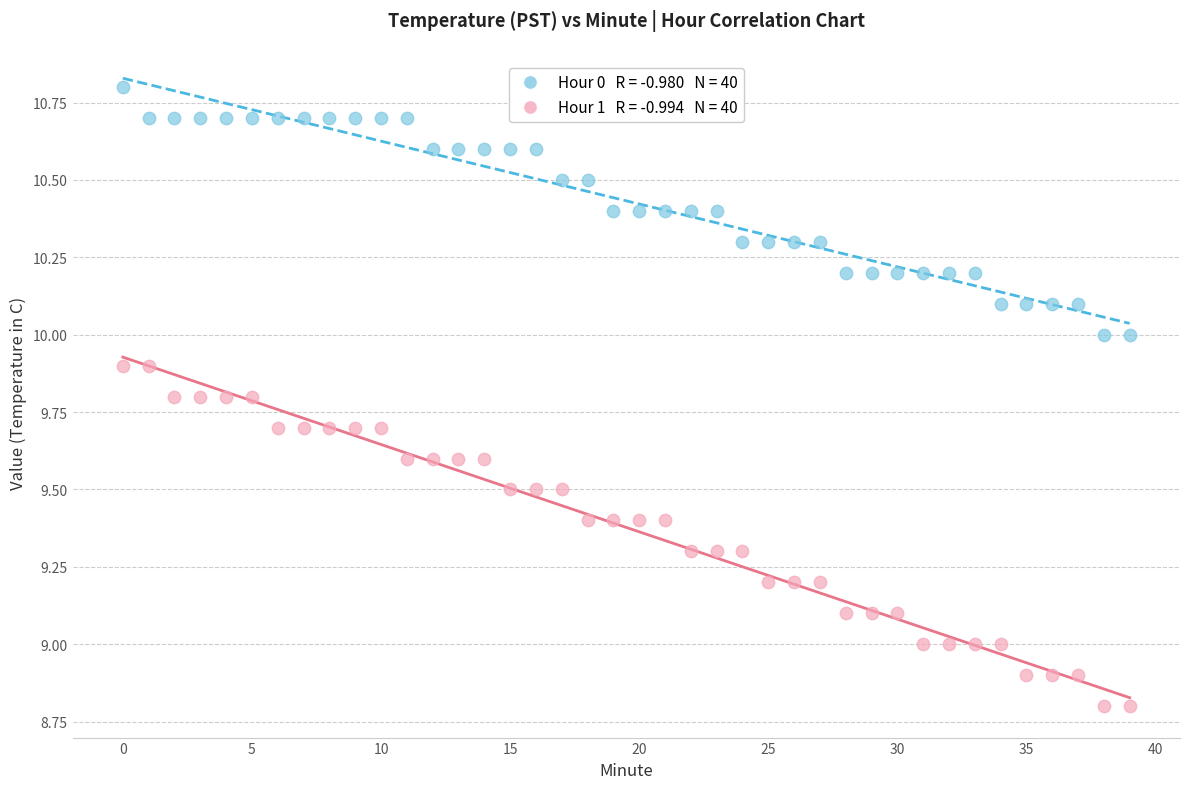

Across all data points, what is the range of Y values (max minus min)?

2.0